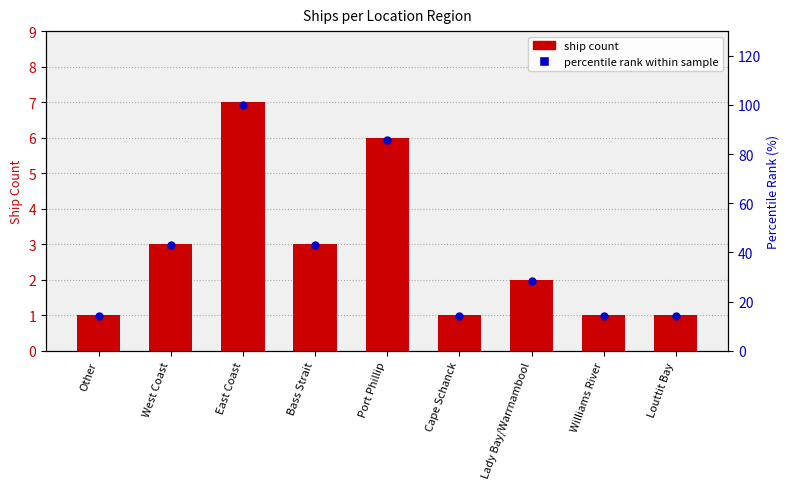

Which series contains the lowest Y value?

ship count